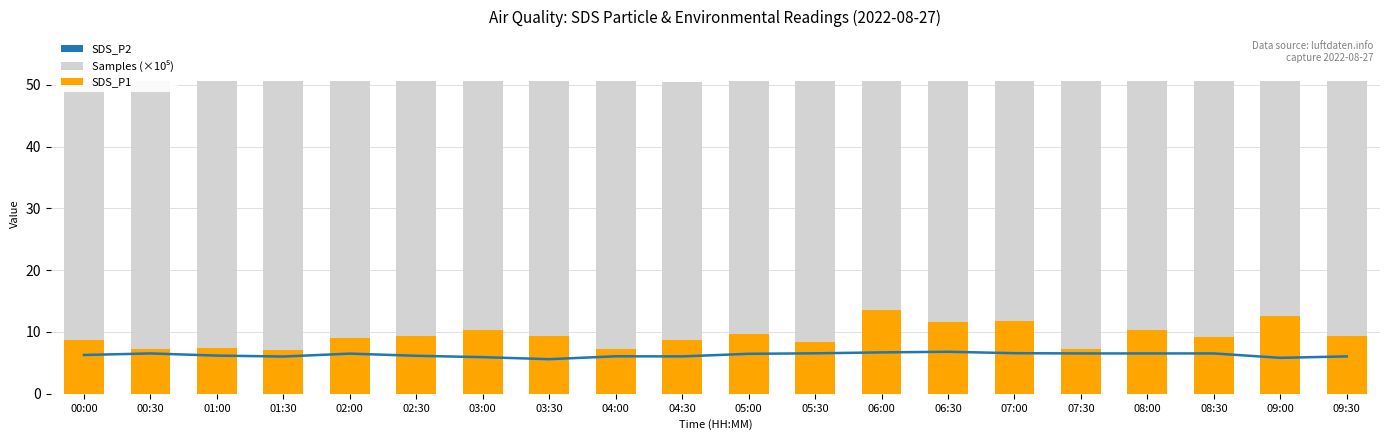

Reading left to right, list all the values displayed in this chart.

SDS_P2: 00:00=6.3	00:30=6.5	01:00=6.2	01:30=6.0	02:00=6.5	02:30=6.2	03:00=5.9	03:30=5.6	04:00=6.1	04:30=6.0	05:00=6.5	05:30=6.5	06:00=6.7	06:30=6.8	07:00=6.6	07:30=6.5	08:00=6.5	08:30=6.5	09:00=5.8	09:30=6.0
Samples (×10⁵): 00:00=50.5	00:30=50.6	01:00=50.6	01:30=50.6	02:00=50.6	02:30=50.6	03:00=50.5	03:30=50.5	04:00=50.6	04:30=50.5	05:00=50.6	05:30=50.6	06:00=50.6	06:30=50.6	07:00=50.6	07:30=50.6	08:00=50.6	08:30=50.6	09:00=50.6	09:30=50.6
SDS_P1: 00:00=8.8	00:30=7.3	01:00=7.4	01:30=7.0	02:00=9.1	02:30=9.3	03:00=10.2	03:30=9.3	04:00=7.2	04:30=8.7	05:00=9.7	05:30=8.3	06:00=13.6	06:30=11.6	07:00=11.7	07:30=7.3	08:00=10.2	08:30=9.2	09:00=12.6	09:30=9.4